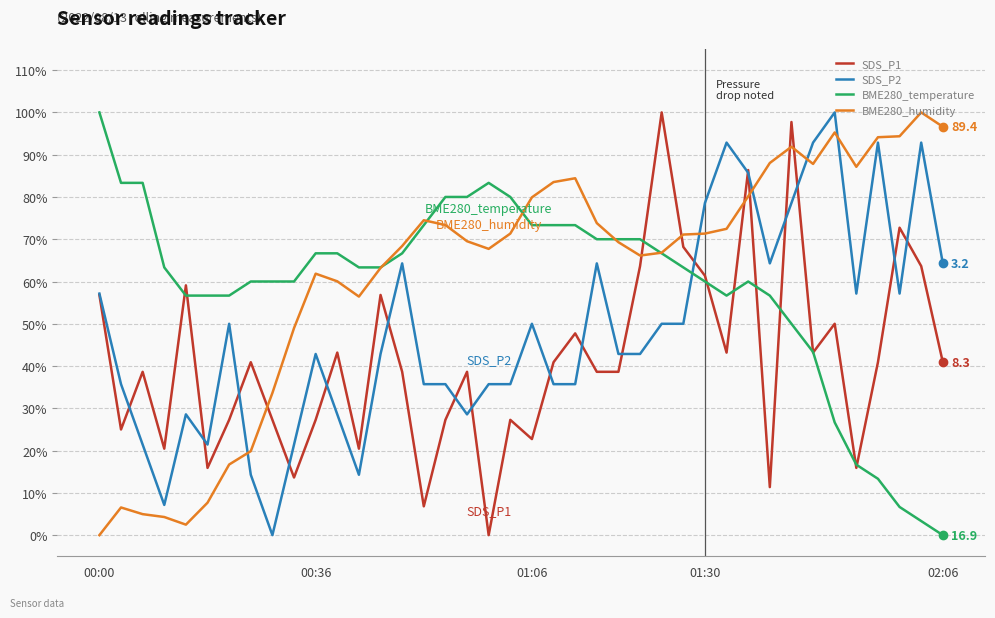

Which series ends up on top after the final intersection of BME280_temperature and SDS_P2?

SDS_P2